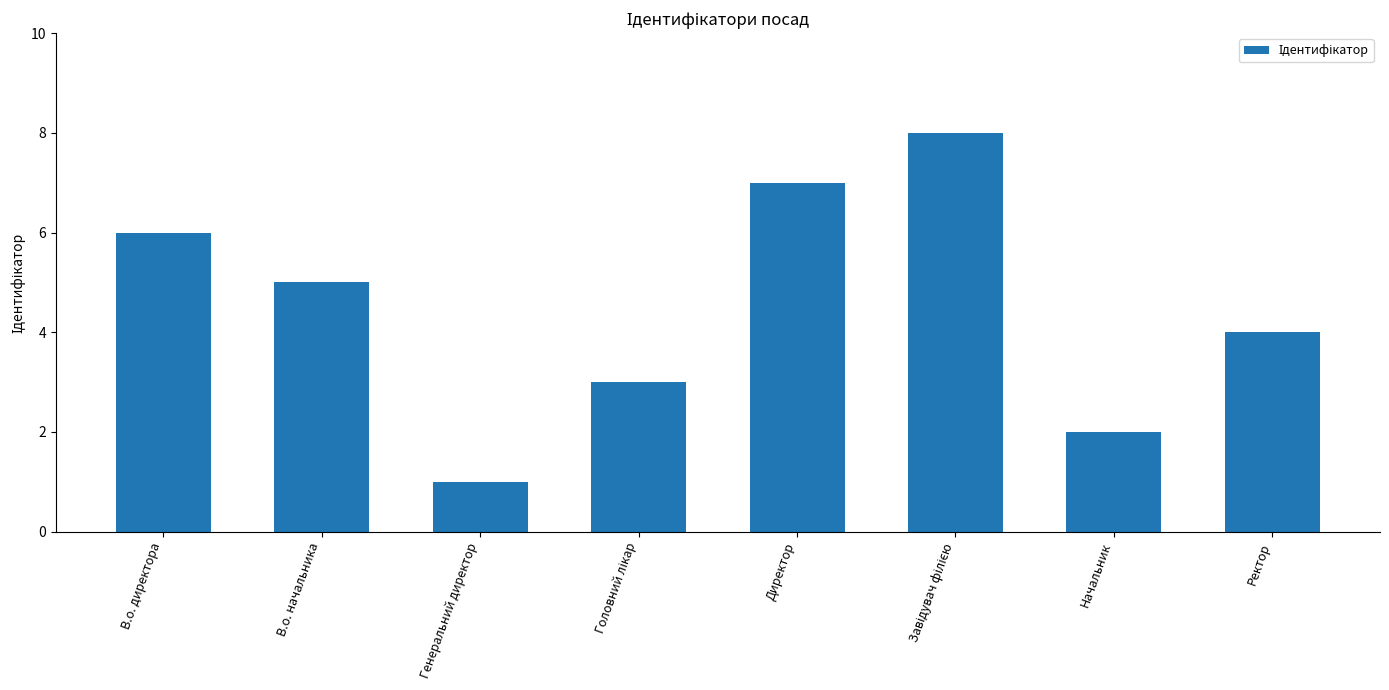

What position from the right is В.о. начальника?

7